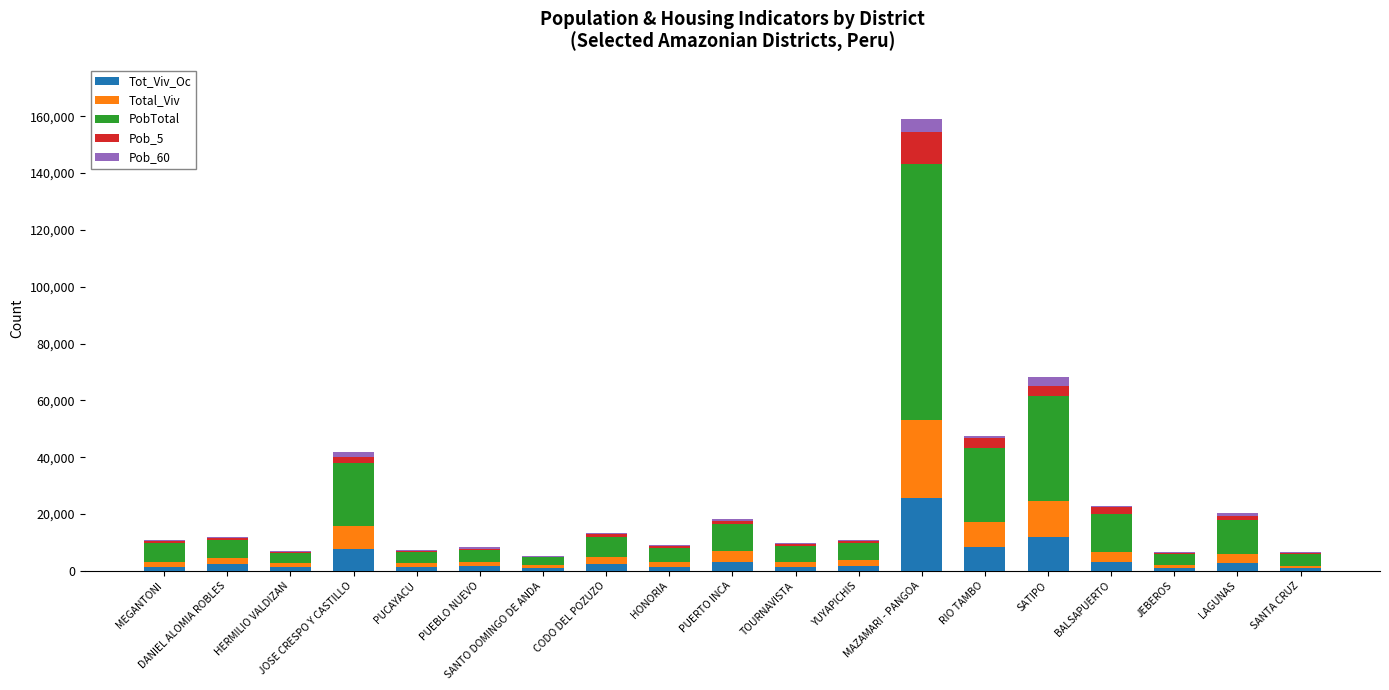

What is the maximum value for Tot_Viv_Oc?

25720